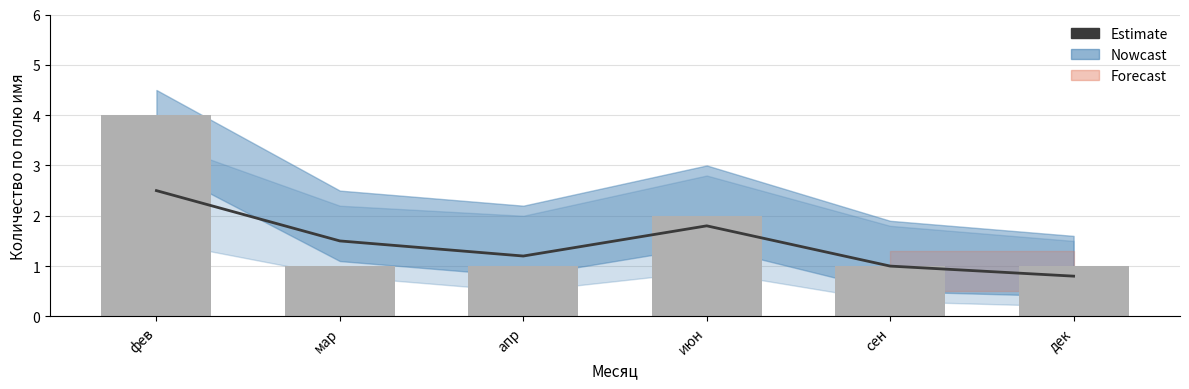

Rank the series by their average value, from highest to lowest.

Количество по полю имя, Estimate